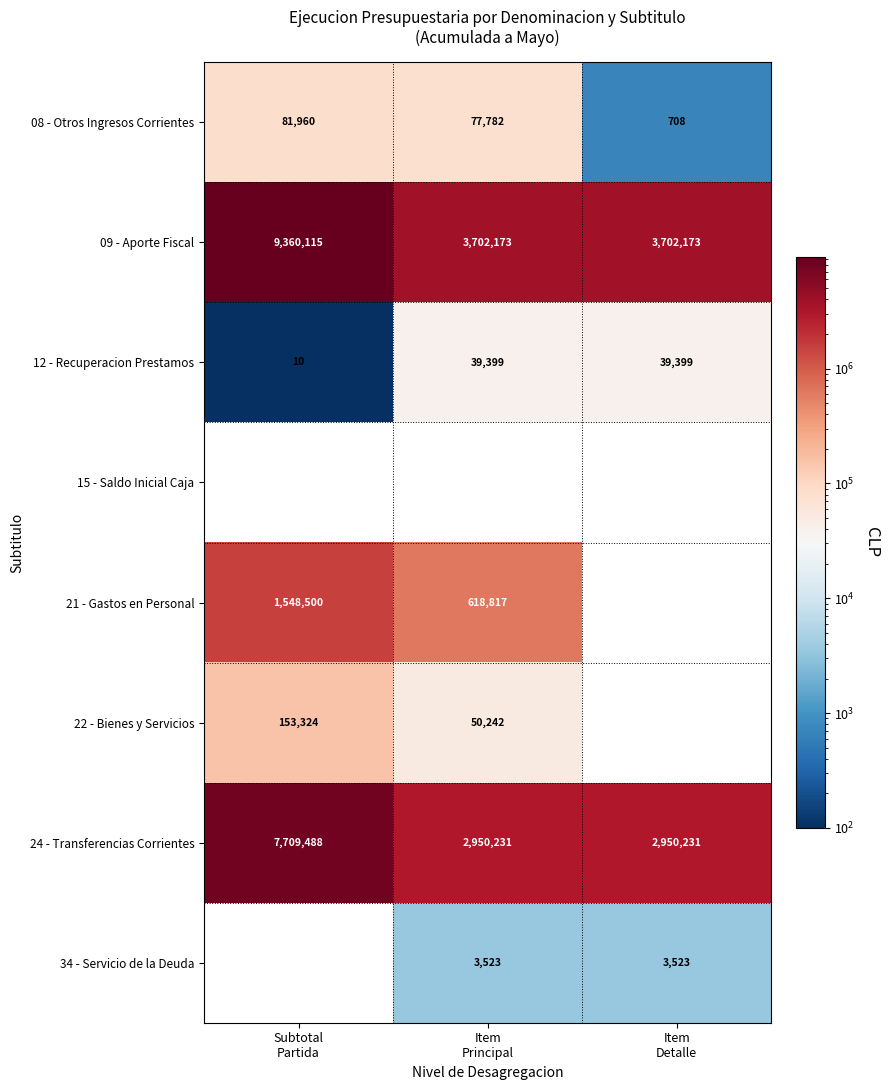

At which label does 24 - Transferencias Corrientes reach its peak?

Subtotal Partida